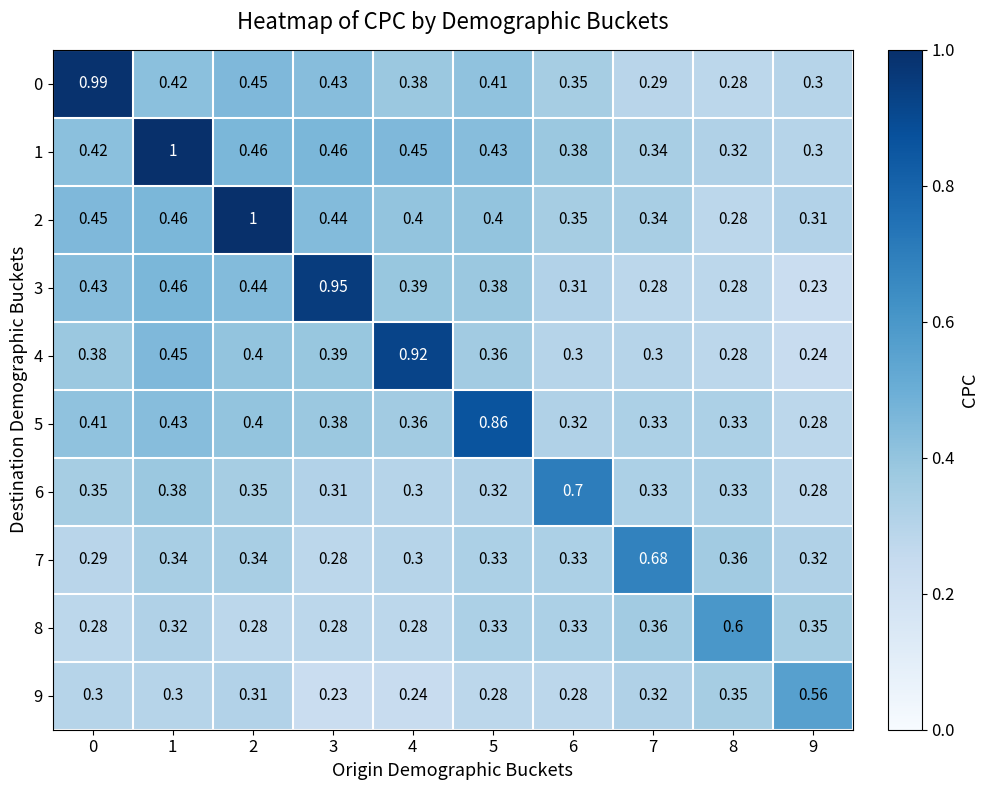

Is the value of 8 at 9 greater than the value of 9 at 2?

Yes